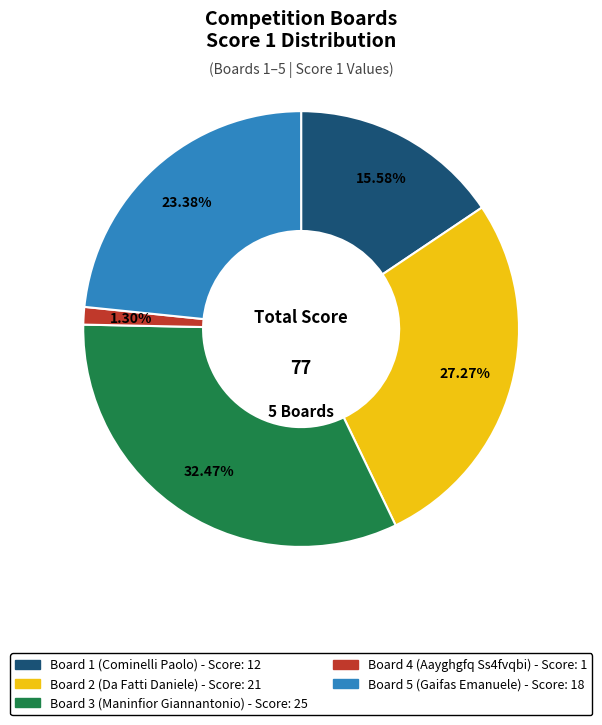

Which category has the smallest portion of the pie?

Board 4 (Aayghgfq Ss4fvqbi)